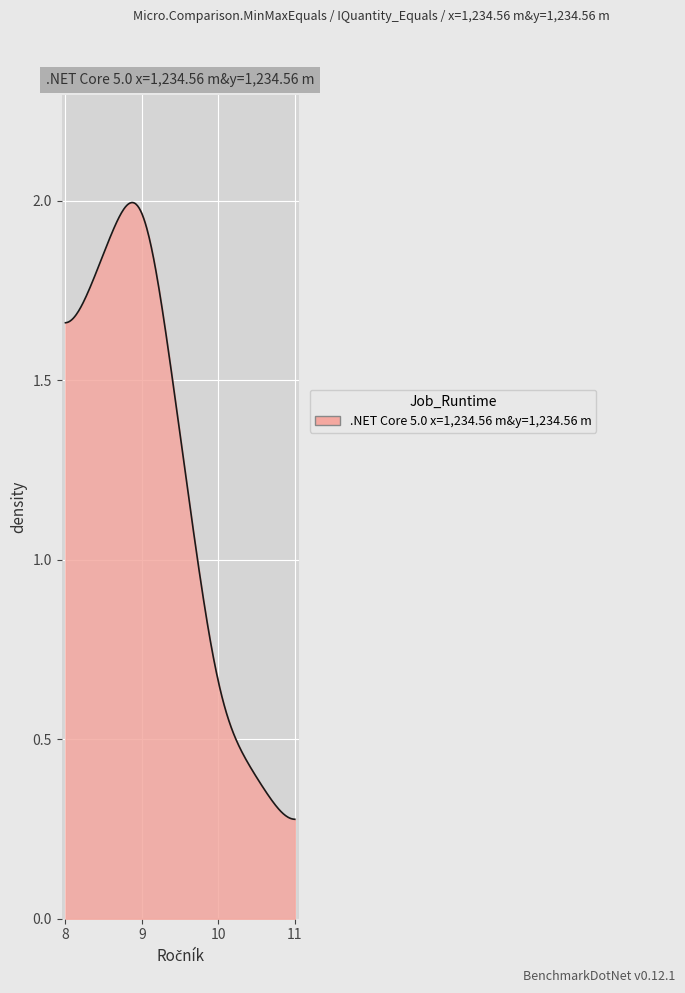

Does the chart have visible grid lines?

Yes